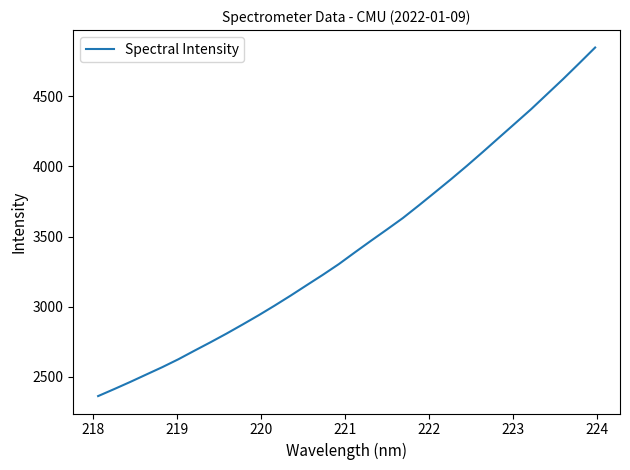

What is the smallest value displayed?

2361.5